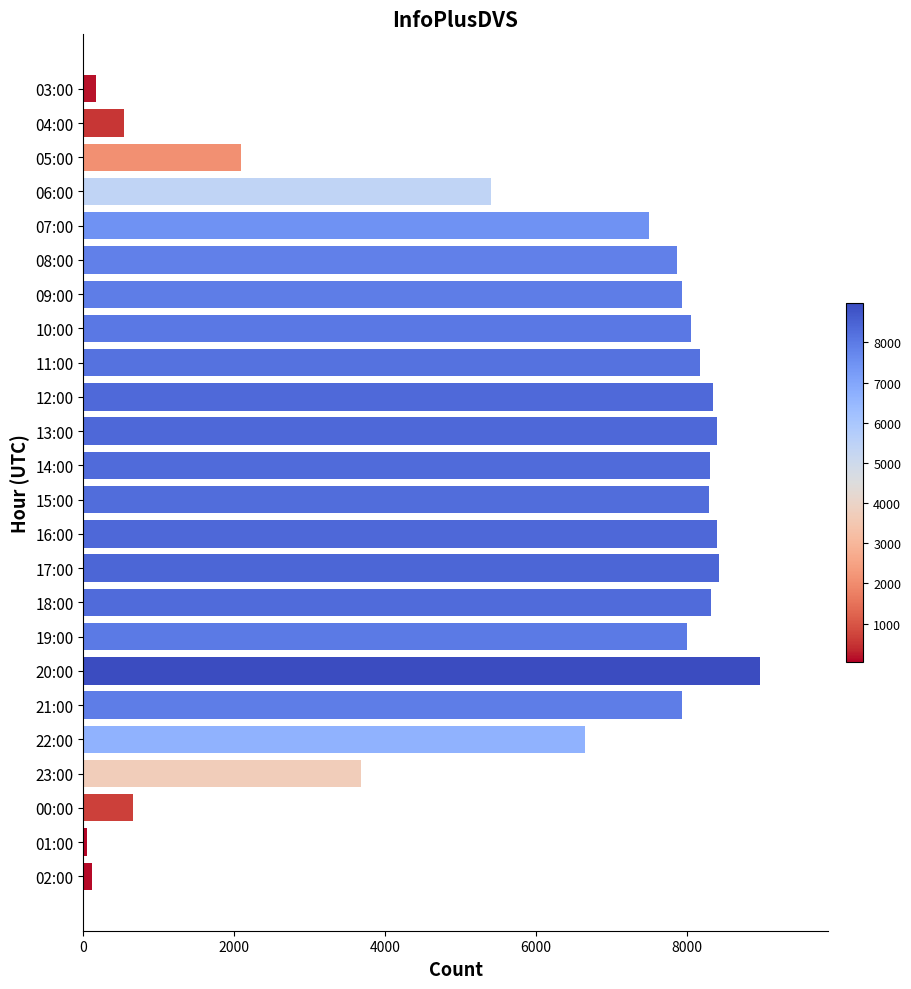

Approximately how many times larger is the value at 07:00 compared to 20:00?

0.8